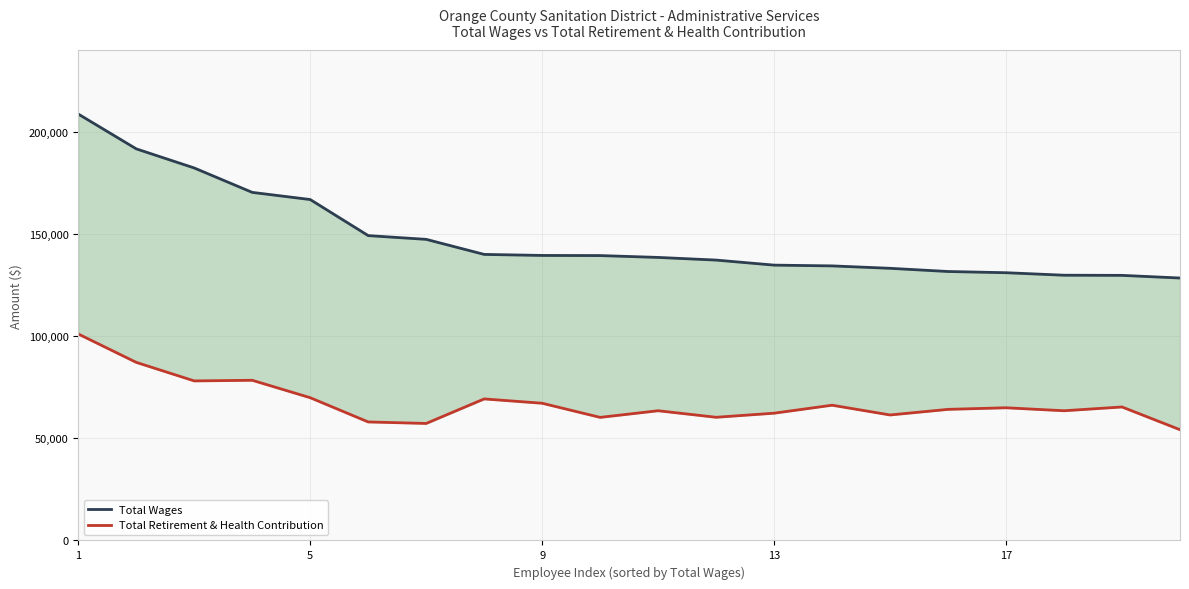

Which series changed the most between 16 and 17?

Total Retirement & Health Contribution